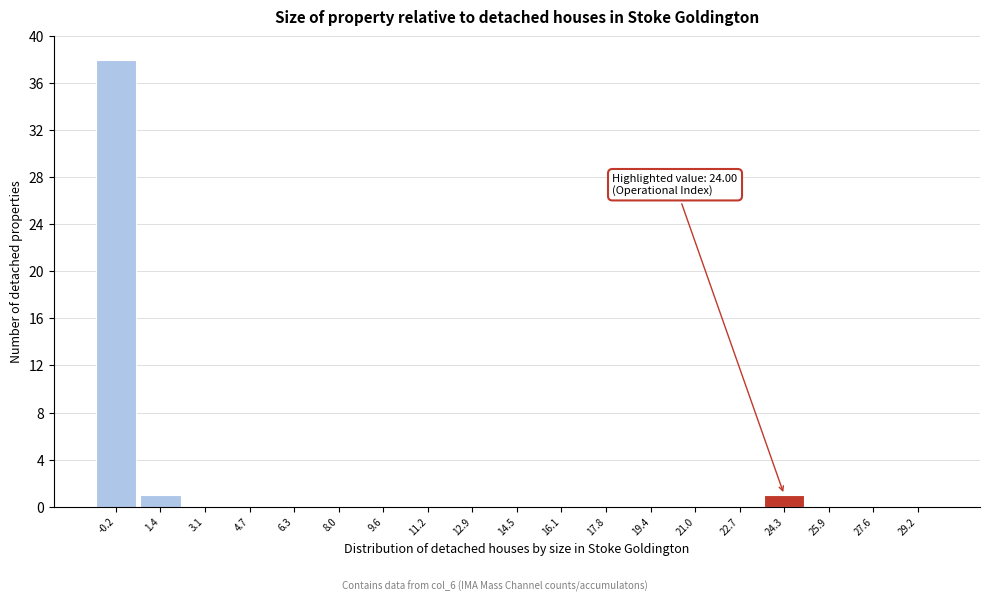

Over which range of the x-axis is the bar tallest?

-1.0 to 0.6